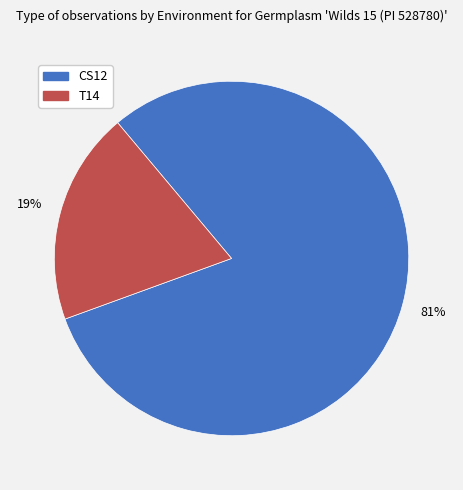

Which slice is the smallest?

T14